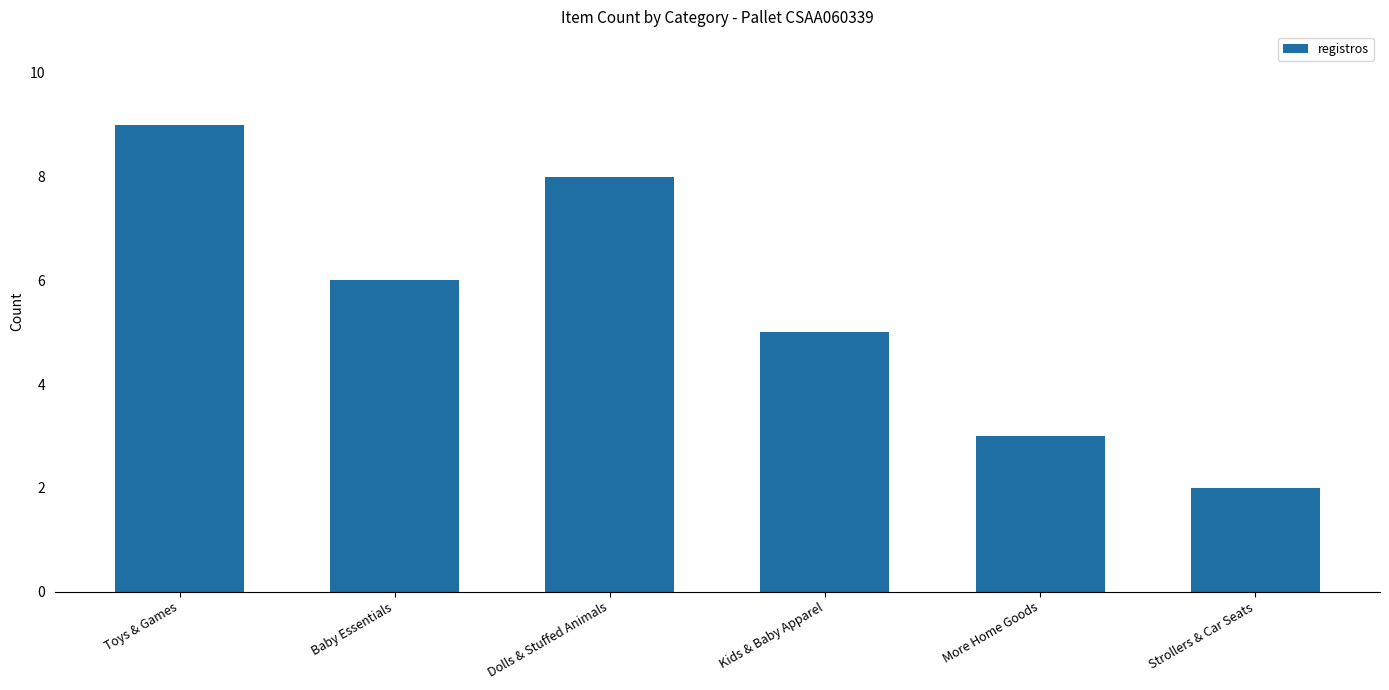

Rank the categories by value from highest to lowest.

Toys & Games, Dolls & Stuffed Animals, Baby Essentials, Kids & Baby Apparel, More Home Goods, Strollers & Car Seats